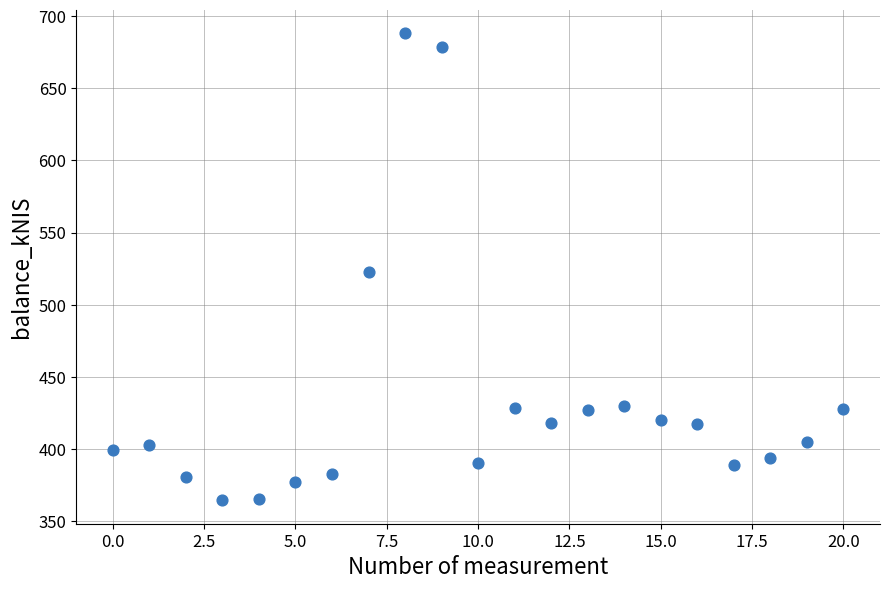

What is the range of Y values (max minus min)?

323.7